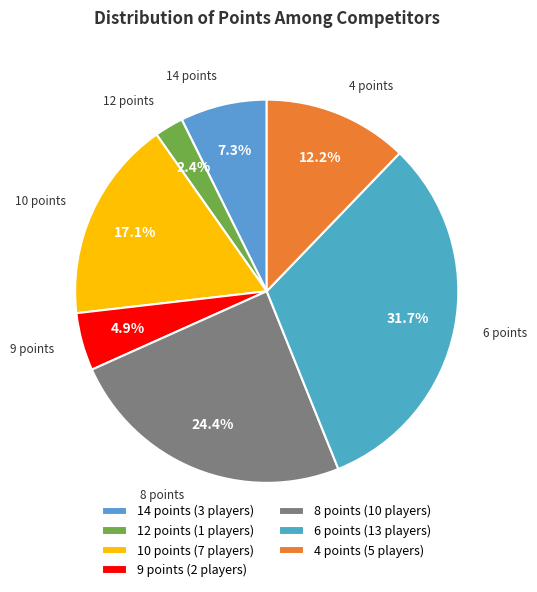

The 10 points slice represents 17% of the pie. True or false?

True